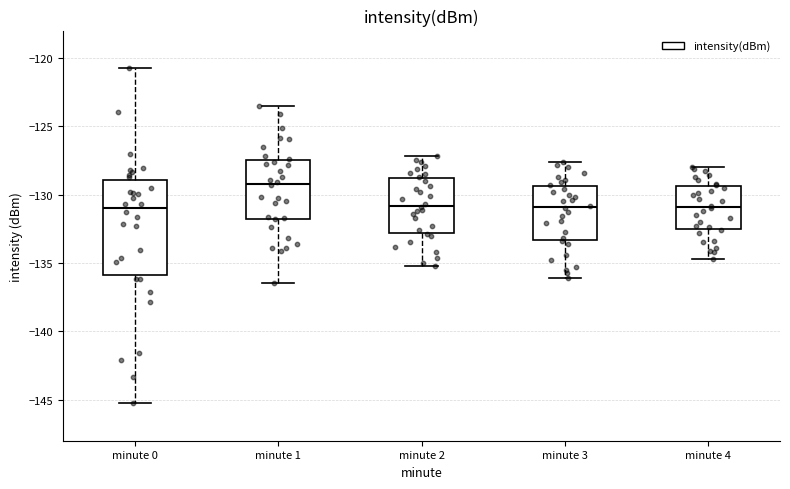

Reading left to right, transcribe this box plot: for each box, give where its median line is, the range the box spans, and where its two whiskers end, as read against the y-axis. The values are not printed on the chart, so give them approximately, as read against the axis.

minute 0: median -131.0, box -136.0 to -129.0, whiskers -145.5 to -120.5
minute 1: median -129.0, box -132.0 to -127.5, whiskers -136.5 to -123.5
minute 2: median -131.0, box -133.0 to -129.0, whiskers -135.0 to -127.0
minute 3: median -131.0, box -133.5 to -129.5, whiskers -136.0 to -127.5
minute 4: median -131.0, box -132.5 to -129.5, whiskers -134.5 to -128.0